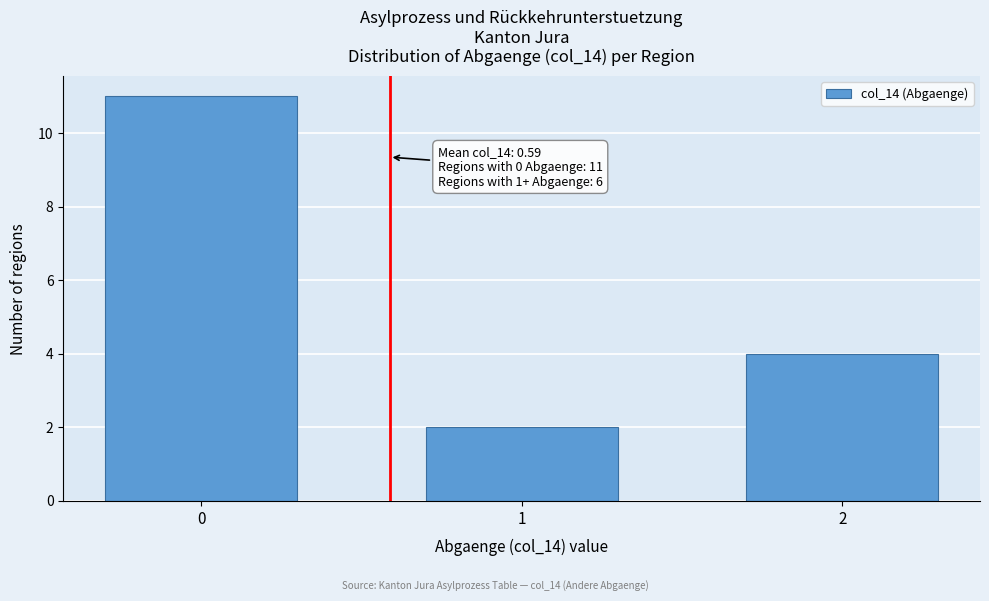

Reading left to right, list all the values displayed in this chart.

11	2	4